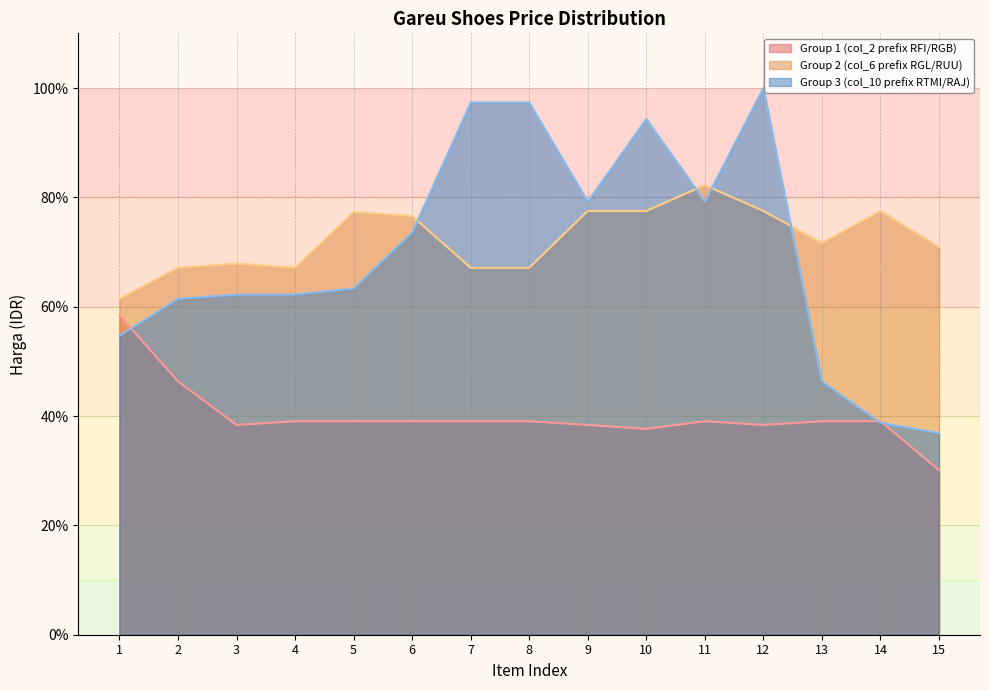

How many data points in Group 1 (col_2 prefix RFI/RGB) are above 39?

10